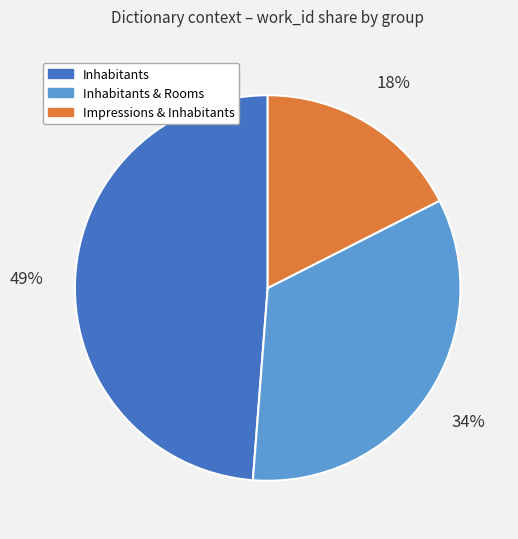

Is there a majority slice in this chart?

No